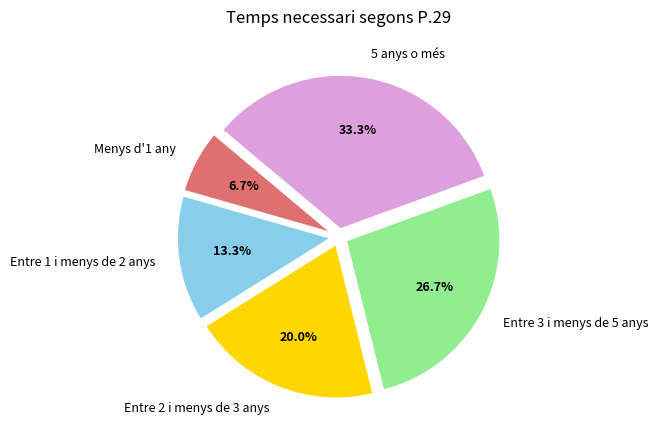

Is Entre 1 i menys de 2 anys the majority of the pie?

No